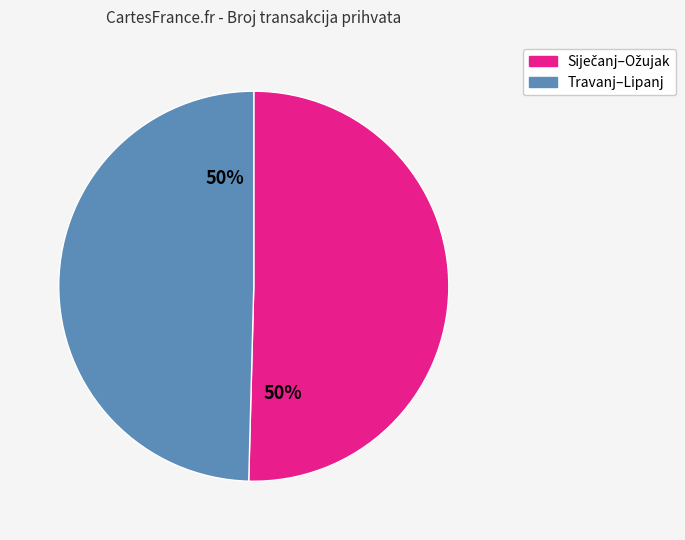

How many segments does this pie chart have?

2